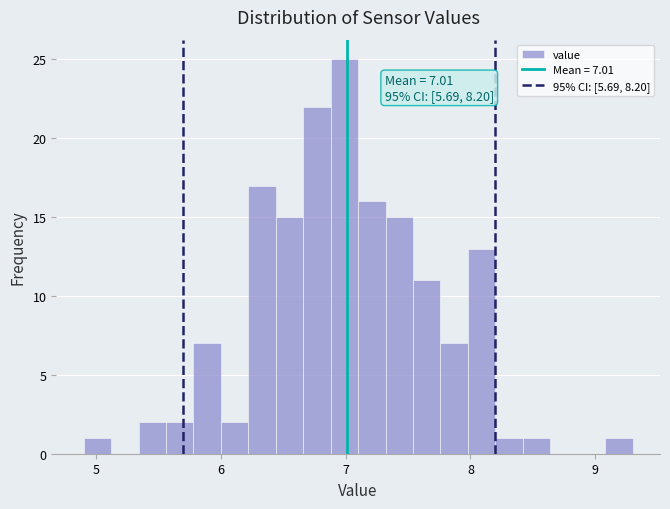

Around what value on the x-axis is the tallest bar? Give the approximate position of its centre, as read against the axis.

7.0